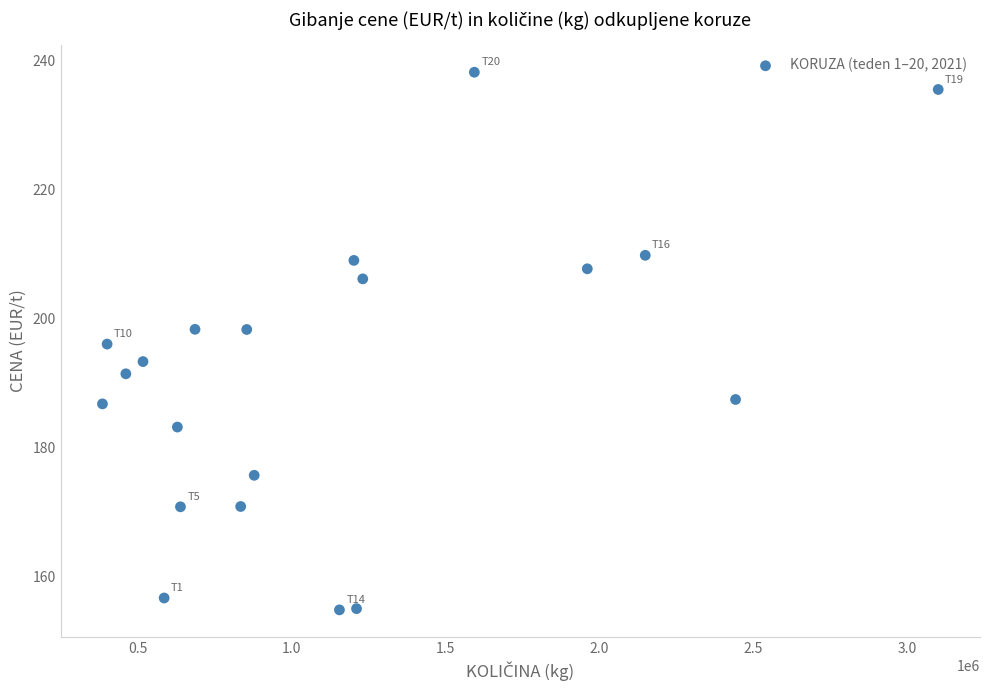

What is the range of X values (max minus min)?

2716188.0